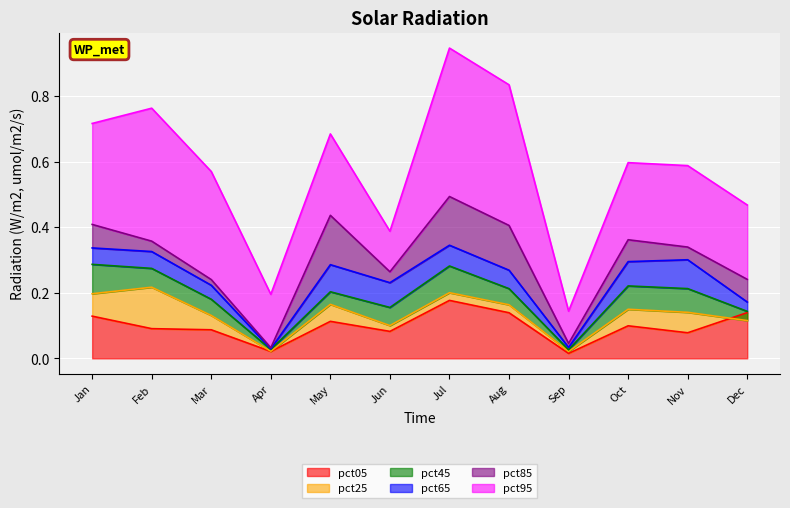

The value of pct85 at Nov is 0.3. True or false?

True